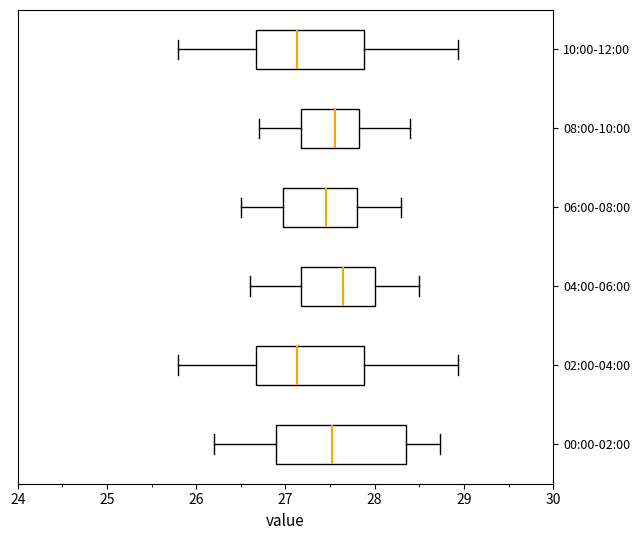

Reading bottom to top, read every box against the x-axis: the position of its median line, the range the box covers, and the ends of its whiskers. The values are not printed on the chart, so give them approximately, as read against the axis.

00:00-02:00: median 27.5, box 26.9 to 28.4, whiskers 26.2 to 28.7
02:00-04:00: median 27.1, box 26.7 to 27.9, whiskers 25.8 to 28.9
04:00-06:00: median 27.7, box 27.2 to 28.0, whiskers 26.6 to 28.5
06:00-08:00: median 27.5, box 27.0 to 27.8, whiskers 26.5 to 28.3
08:00-10:00: median 27.6, box 27.2 to 27.8, whiskers 26.7 to 28.4
10:00-12:00: median 27.1, box 26.7 to 27.9, whiskers 25.8 to 28.9